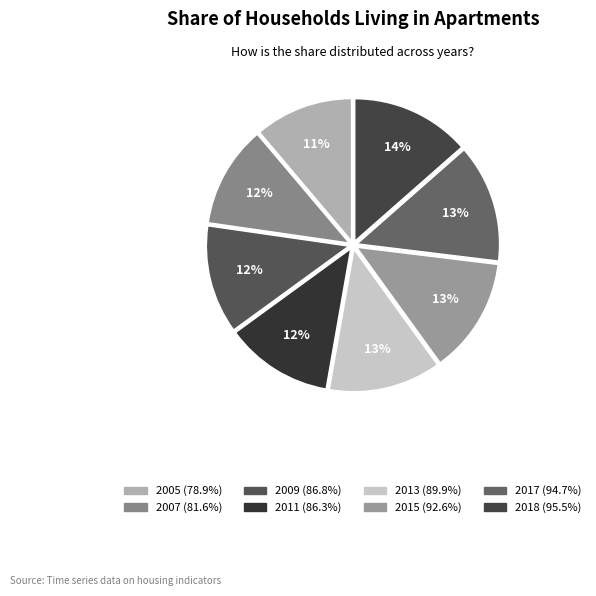

How many slices are in this pie chart?

8